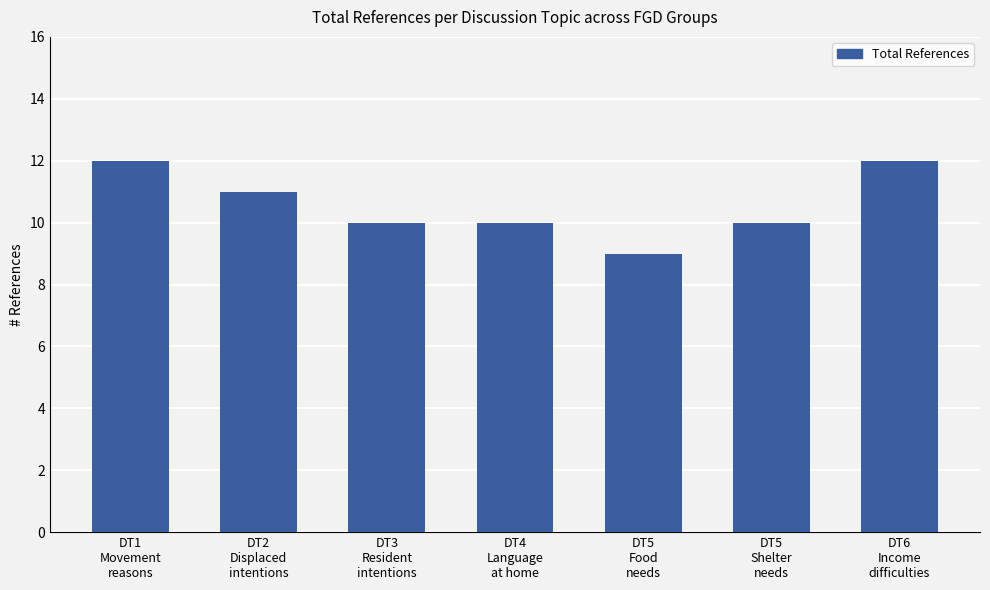

The chart shows a value of 3 at DT4
Language
at home. True or false?

False